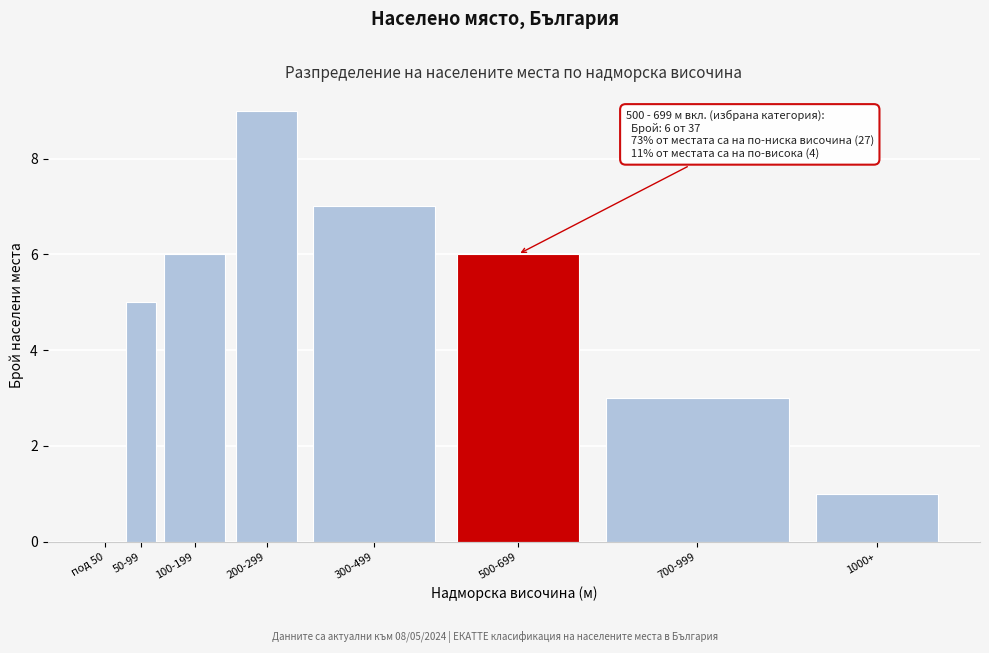

Reading left to right, list all the values displayed in this chart.

под 50=0	50-99=5	100-199=6	200-299=9	300-499=7	500-699=6	700-999=3	1000+=1